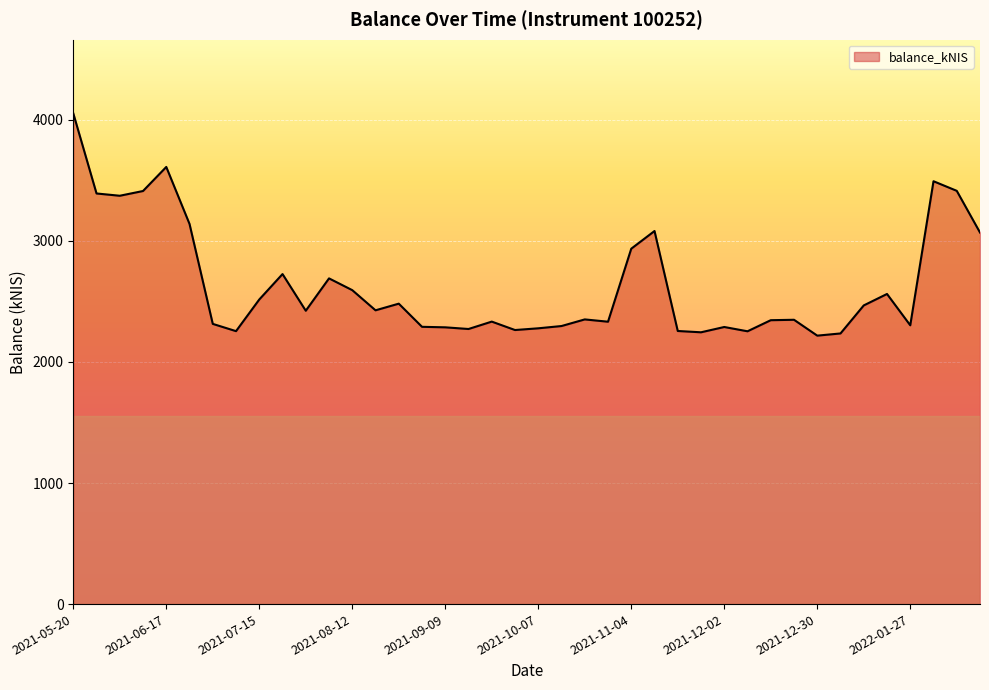

What is the difference between the maximum and minimum values?

1836.3